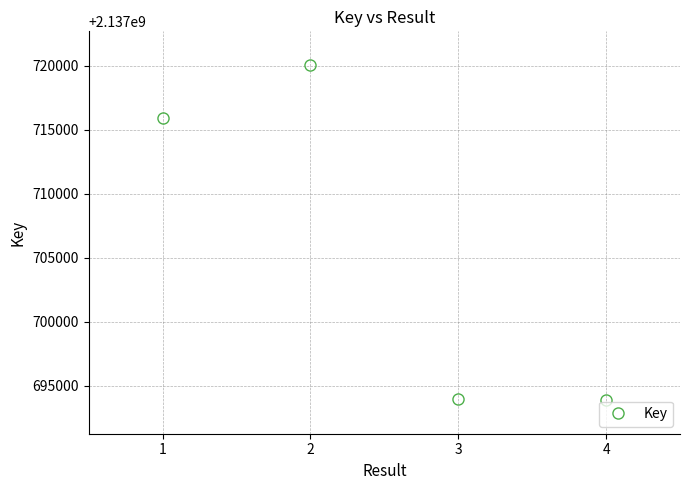

True or false: there are more than 2 points higher than both neighbors.

False